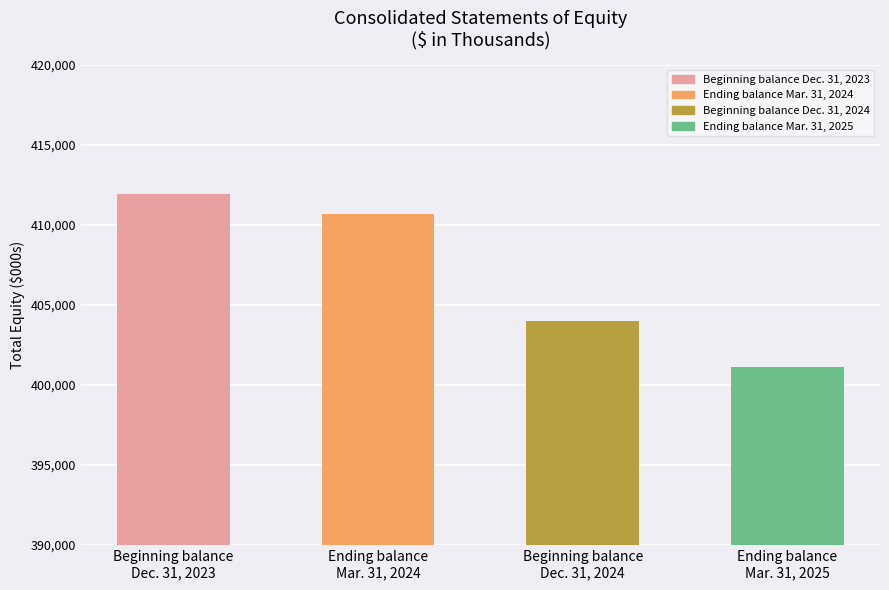

Reading left to right, extract all data points from this chart.

411957	410663	403972	401098